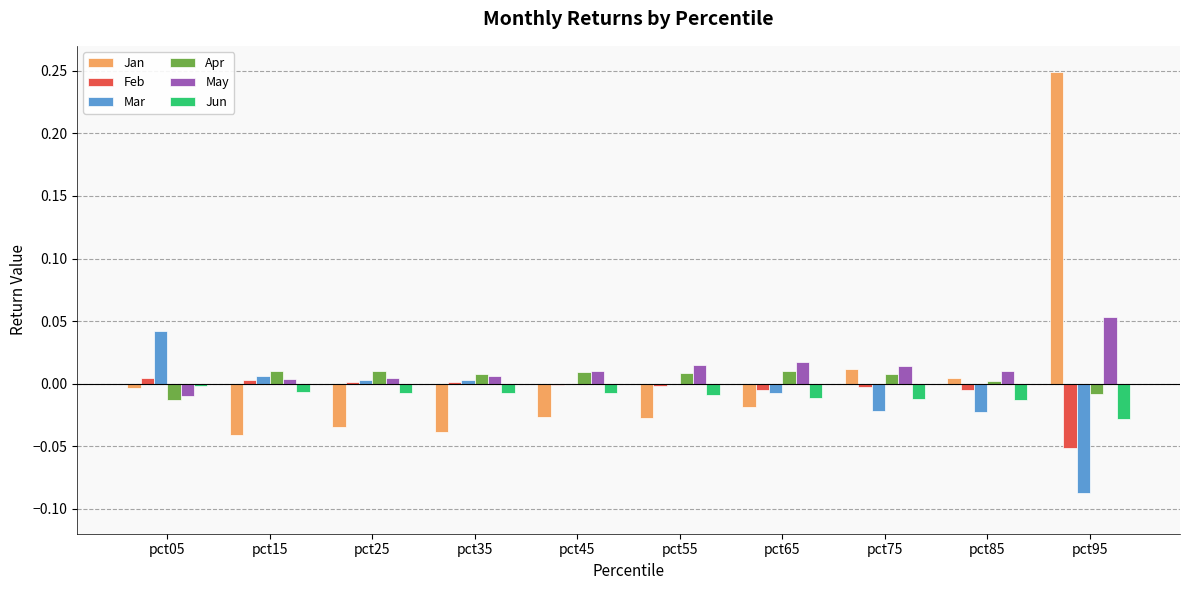

At which category does the chart reach its peak across all series?

pct95